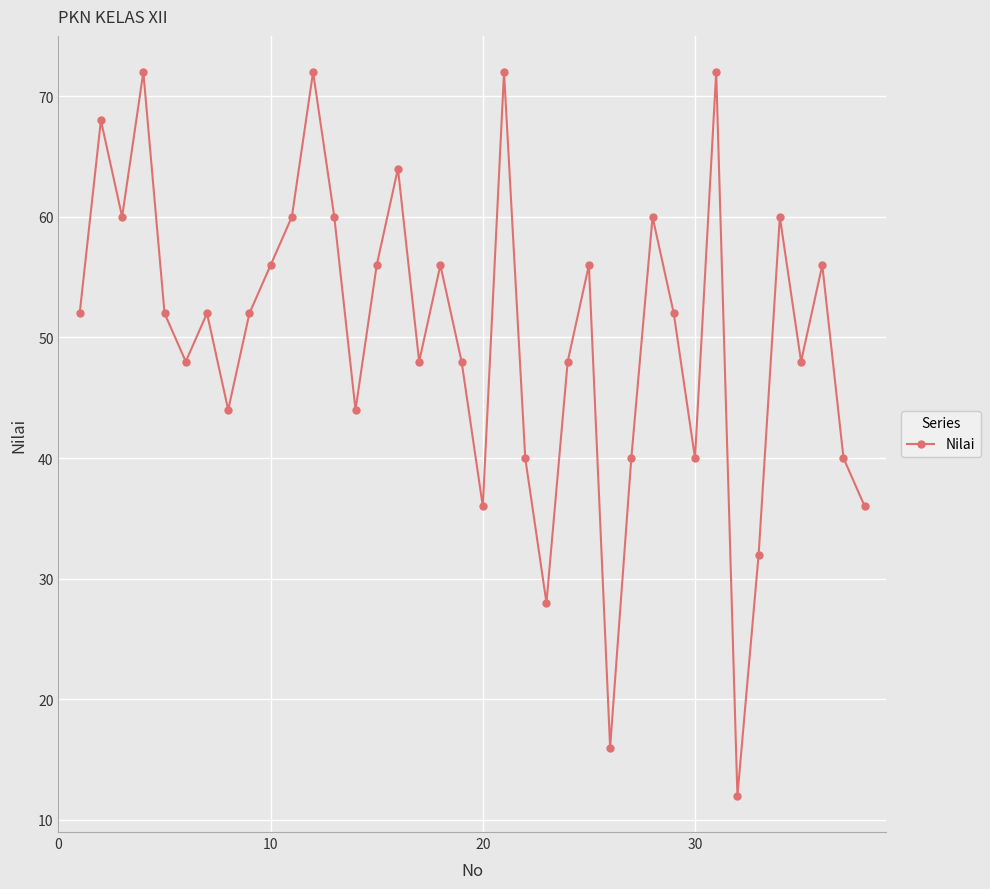

What is the maximum value shown in the chart?

72